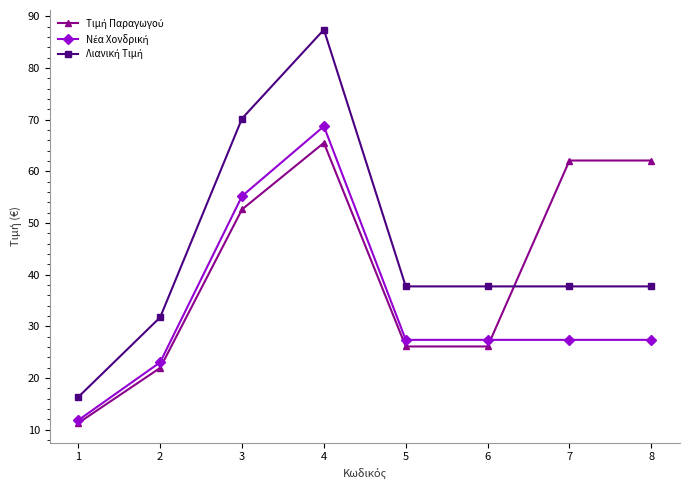

At how many categories does at least one series exceed 60?

4